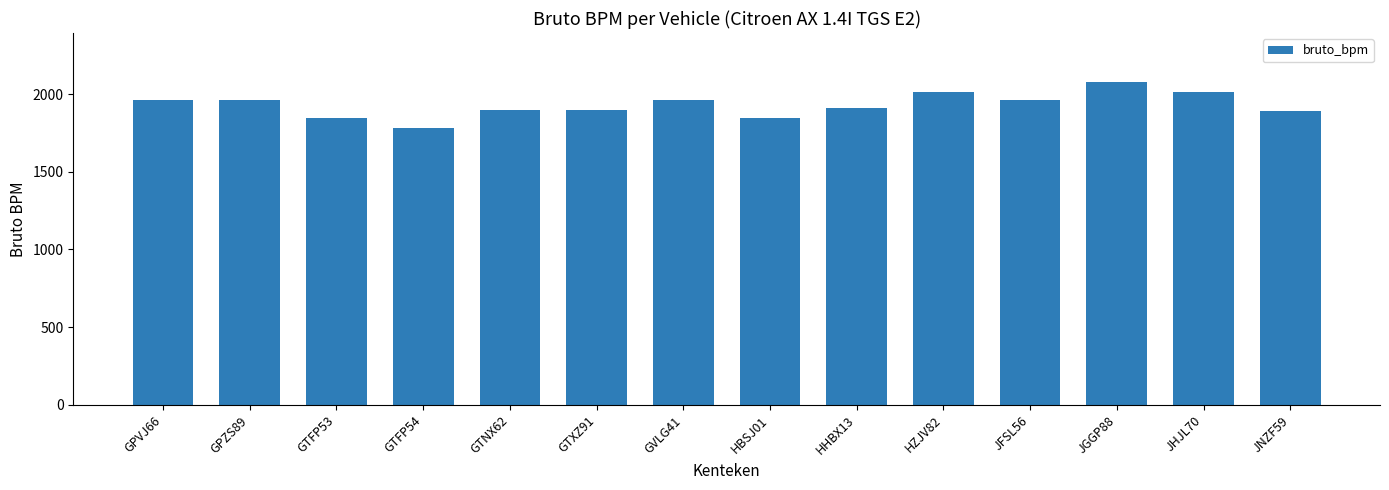

The chart shows a value of 1158 at GVLG41. True or false?

False